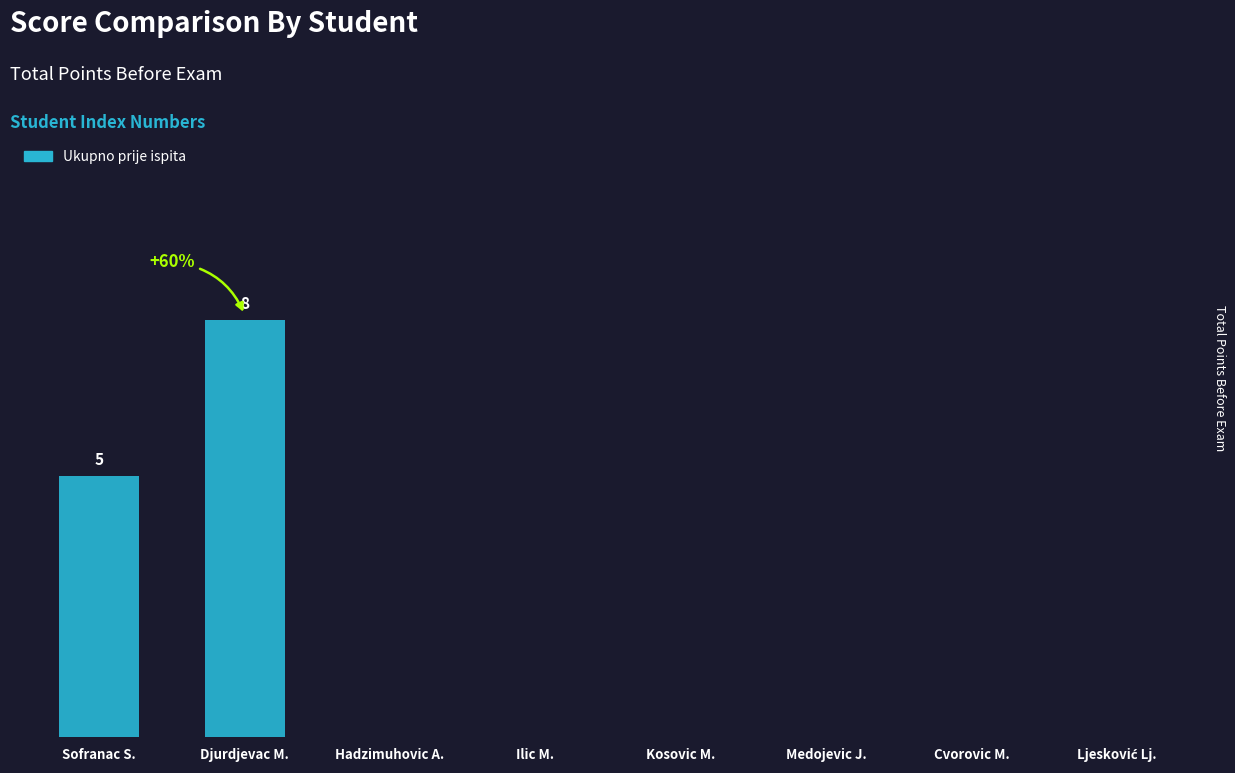

List the labels in order of value, largest first.

Djurdjevac M., Sofranac S., Hadzimuhovic A., Ilic M., Kosovic M., Medojevic J., Cvorovic M., Ljesković Lj.